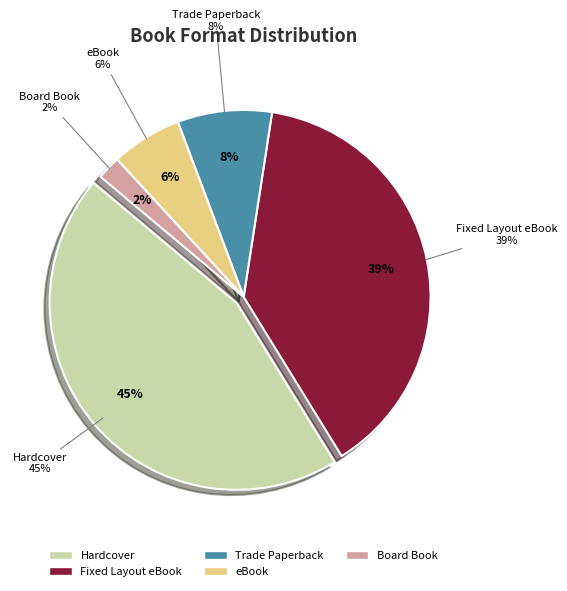

Does any single category account for the majority?

No